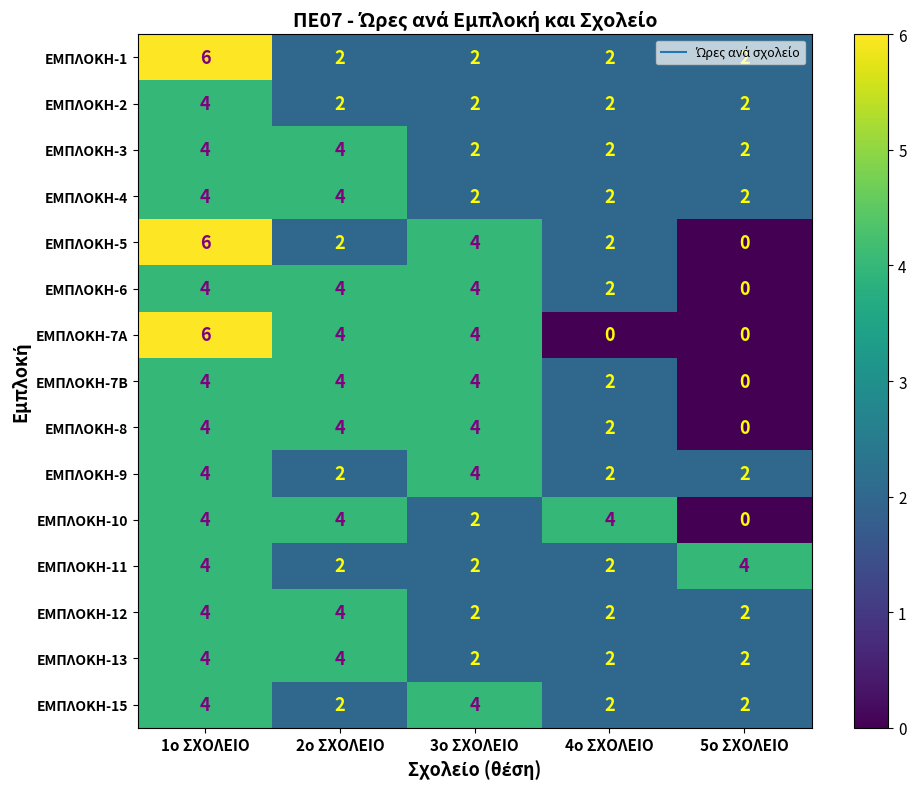

What is the spread (max minus min) of values at 5ο ΣΧΟΛΕΙΟ?

4